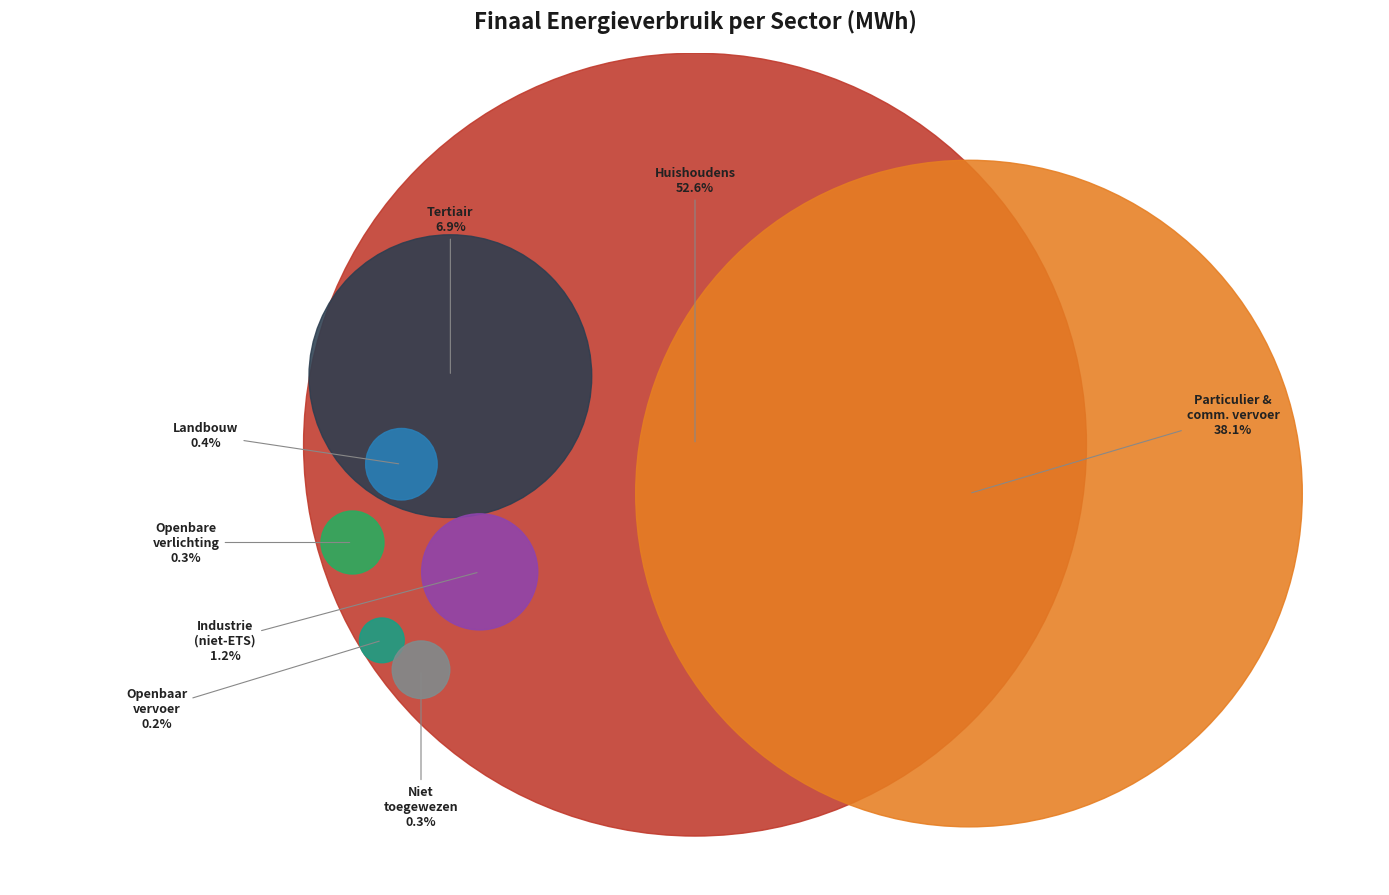

To the nearest percent, what is the average slice percentage?

12%